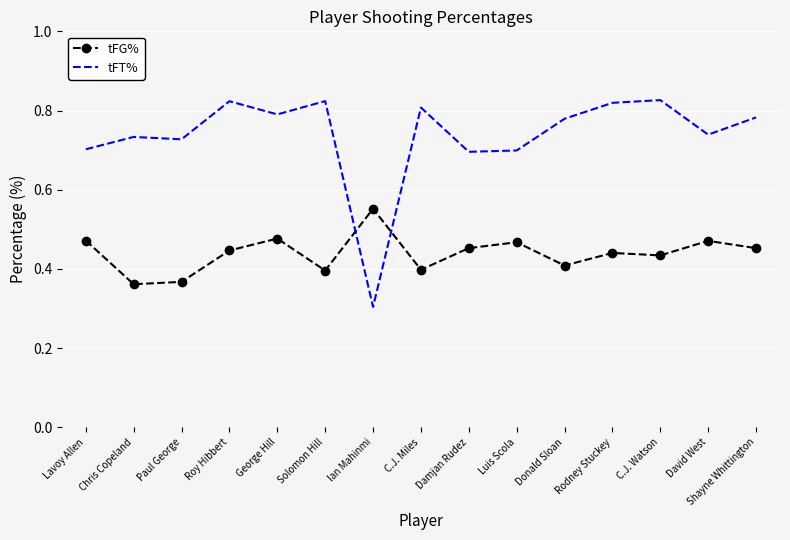

Which series has the largest range (max minus min)?

tFT%